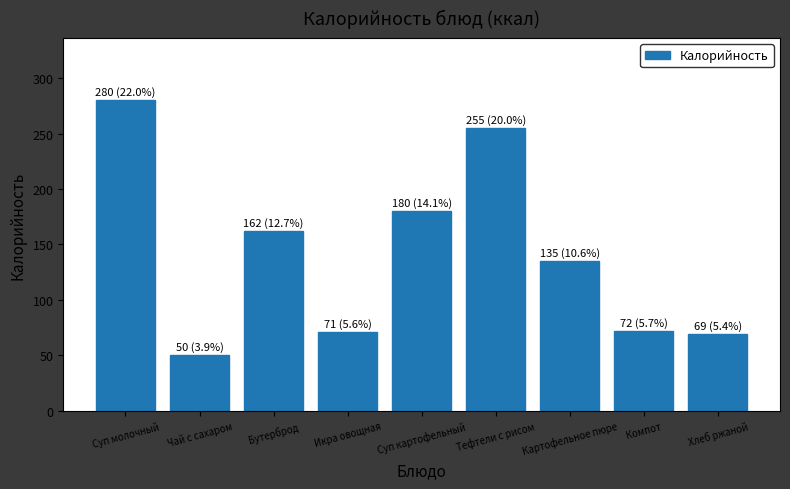

Read the value at Компот, to the nearest 50.

50